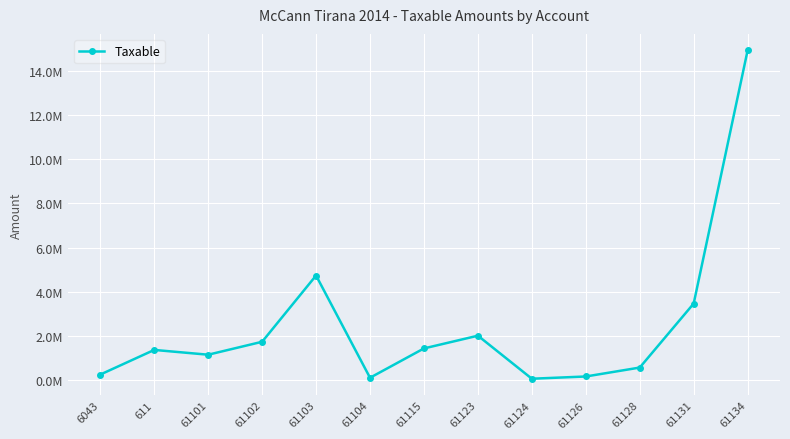

What value does the data have at 61123?

2010362.2